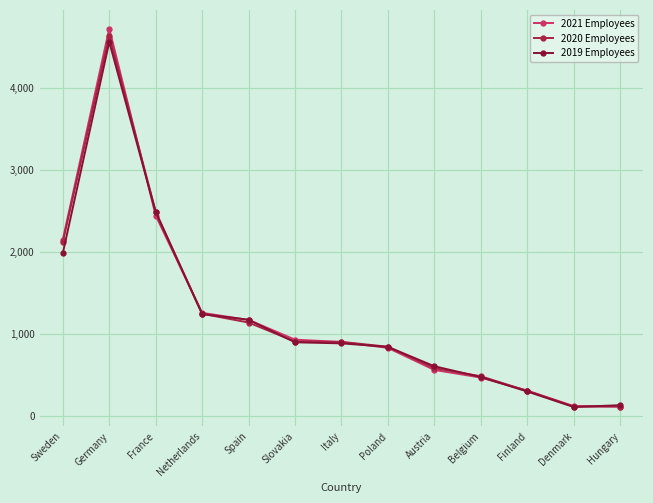

What is the lowest value of the 2020 Employees series?

112